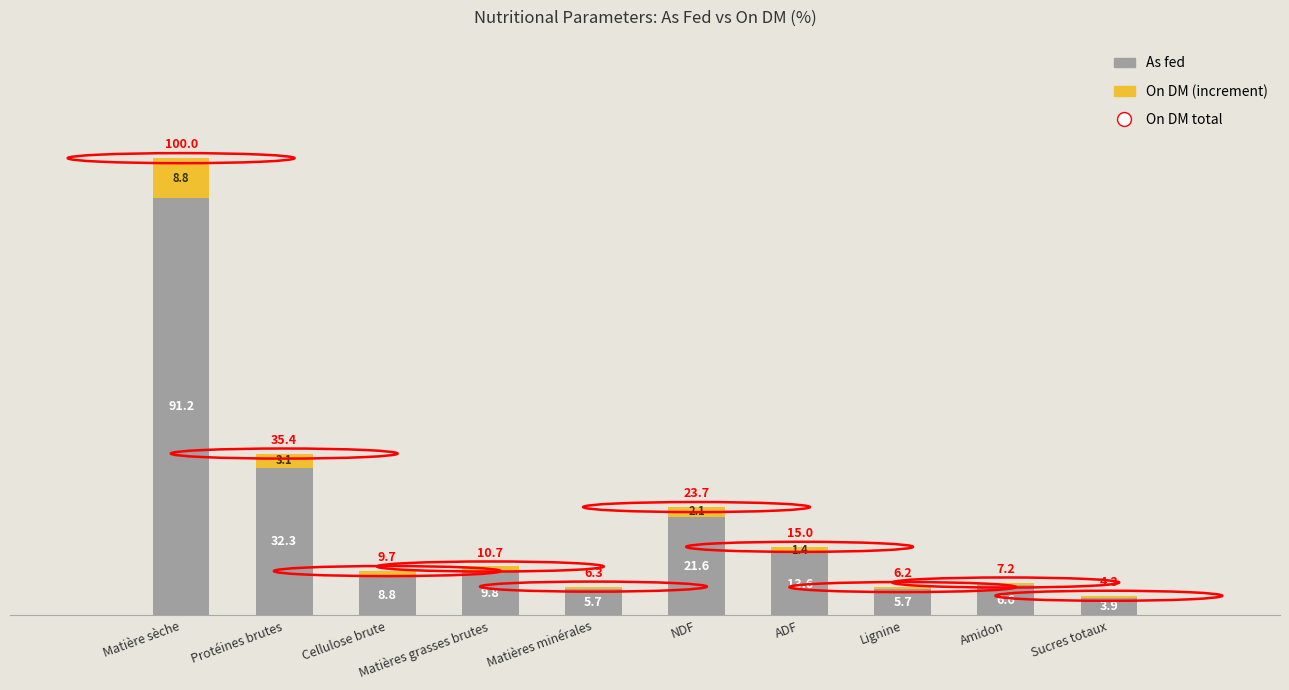

Is it true that As fed equals 3.9 at Sucres totaux?

True